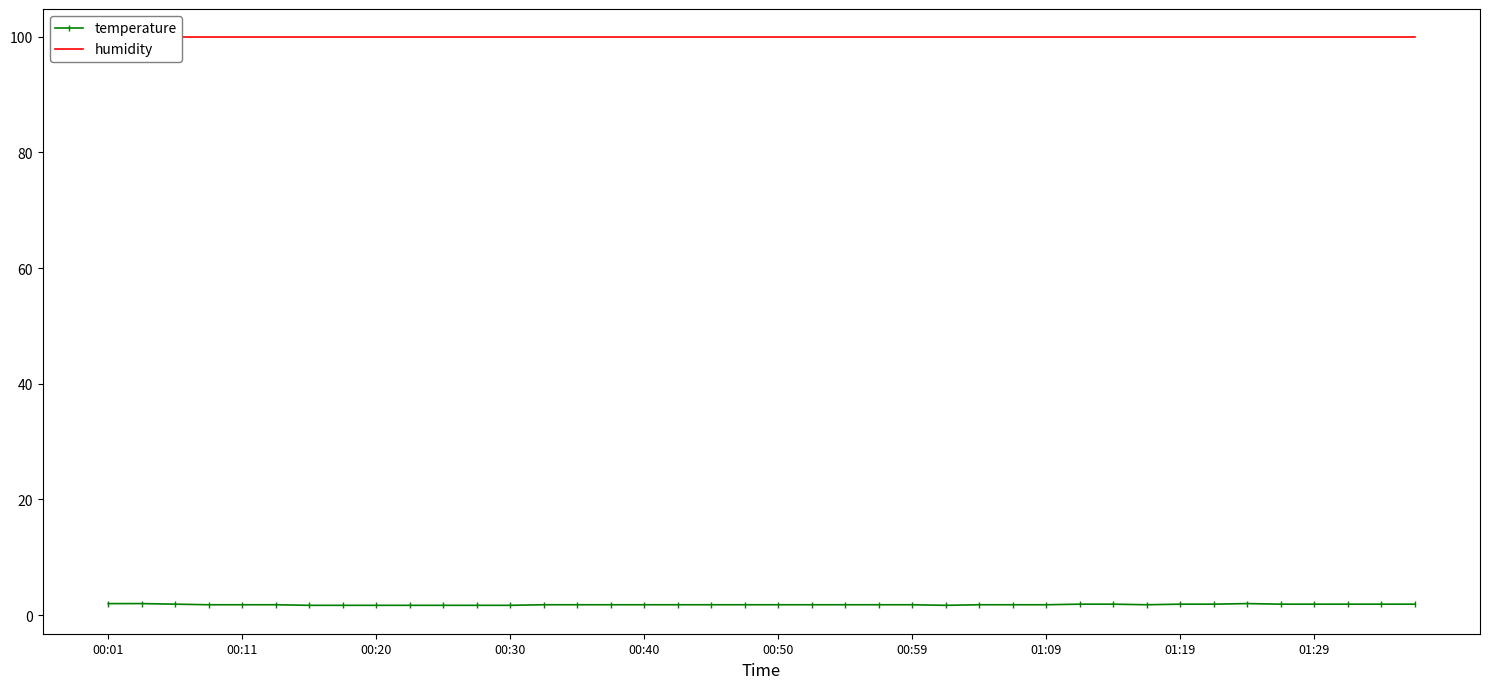

Rank the series by their maximum value, from highest to lowest.

humidity, temperature